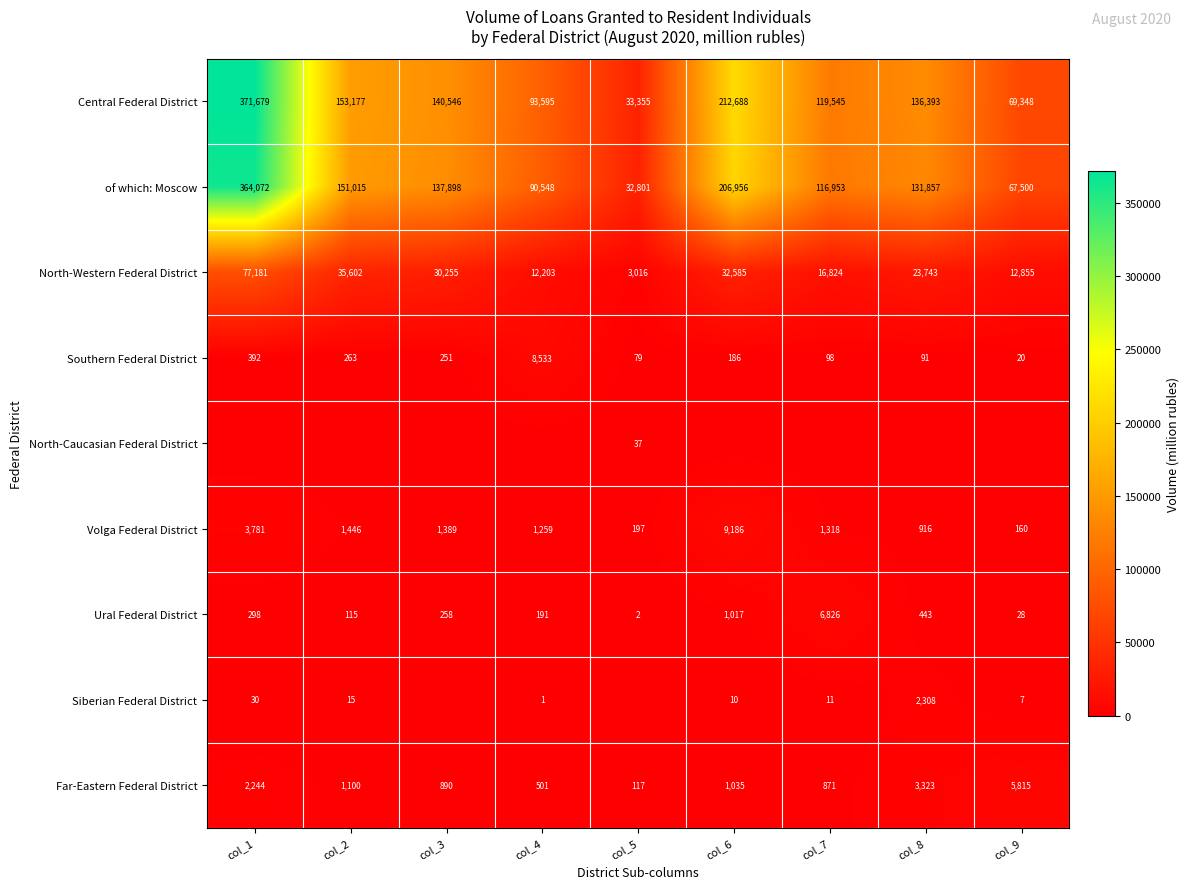

What is the maximum value for North-Western Federal District?

77181